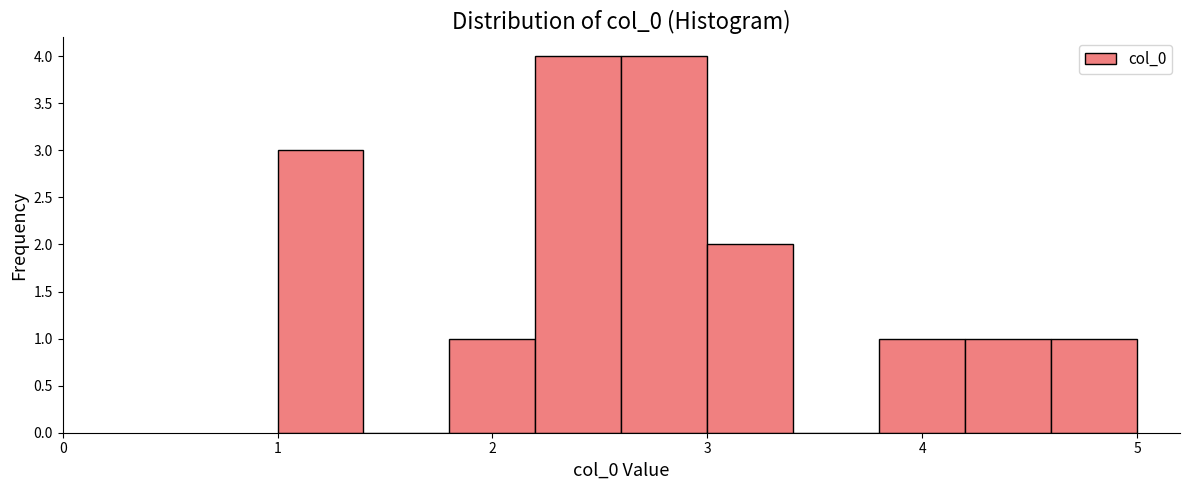

Reading left to right, list every bar in this chart as the range it spans on the x-axis followed by its height. The values are not printed on the chart, so give them approximately, as read against the axis.

1.0 to 1.4: 3
1.4 to 1.8: 0
1.8 to 2.2: 1
2.2 to 2.6: 4
2.6 to 3.0: 4
3.0 to 3.4: 2
3.4 to 3.8: 0
3.8 to 4.2: 1
4.2 to 4.6: 1
4.6 to 5.0: 1